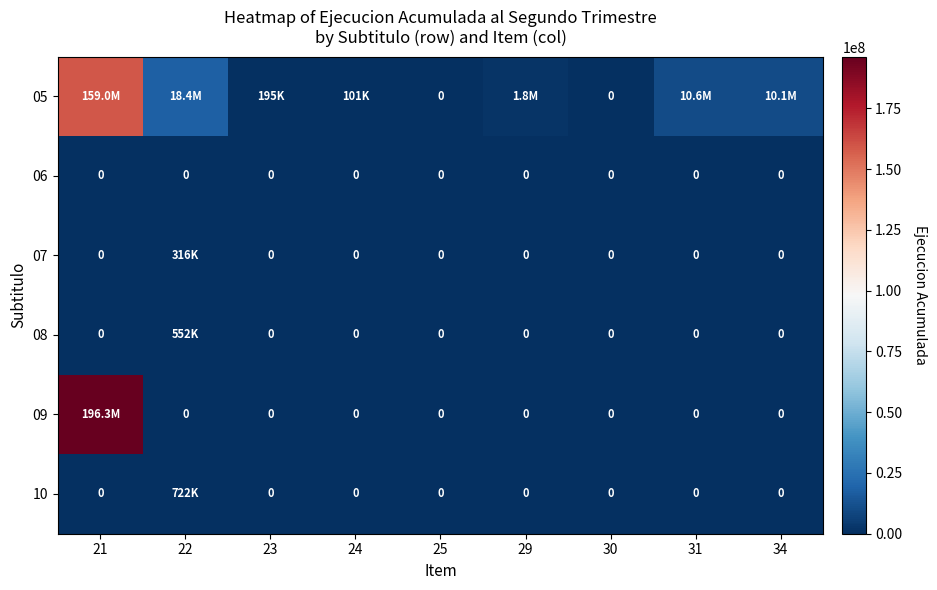

The value of 09 at 29 is 0. True or false?

True